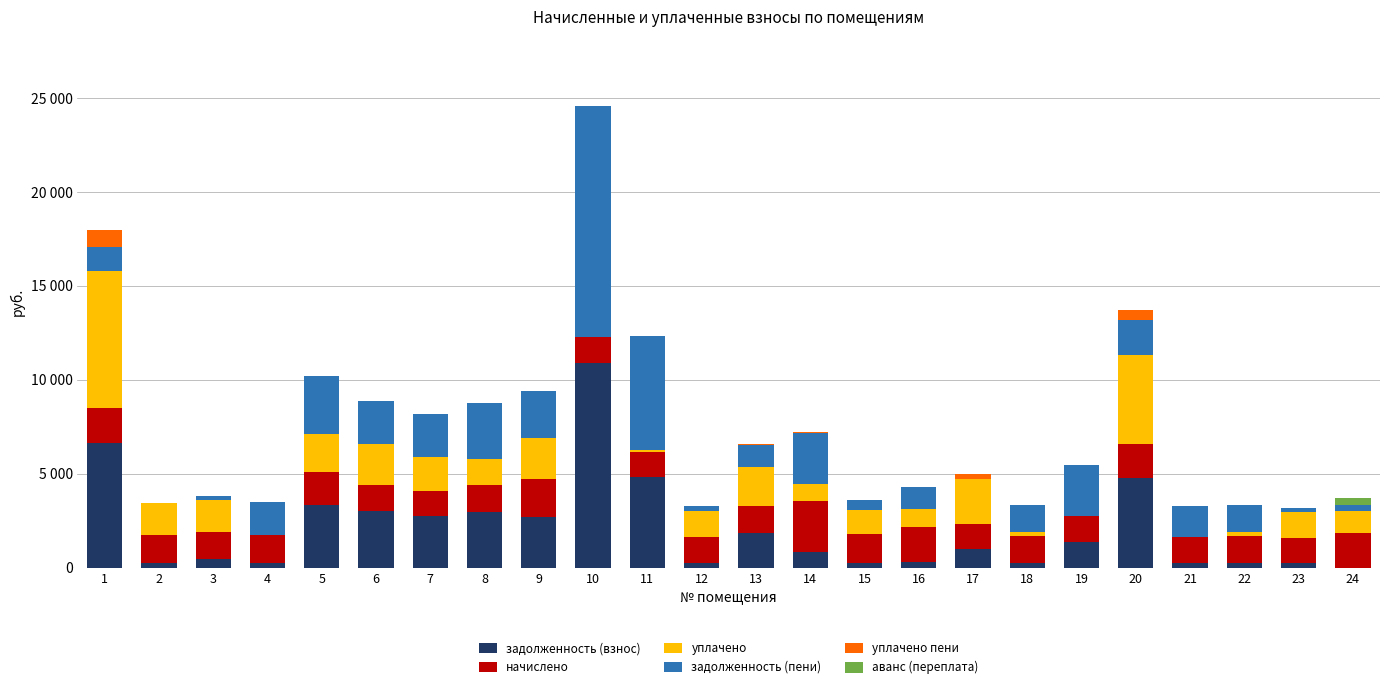

What are all the series names shown in the legend?

задолженность (взнос), начислено, уплачено, задолженность (пени), уплачено пени, аванс (переплата)